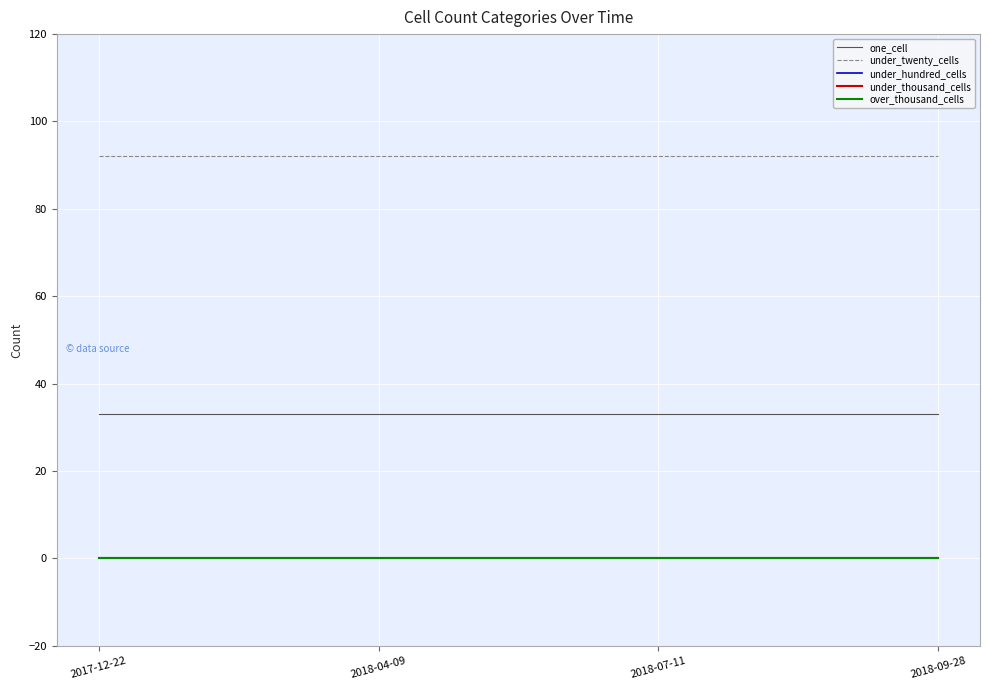

Where is under_hundred_cells nearest to the value 0?

2017-12-22